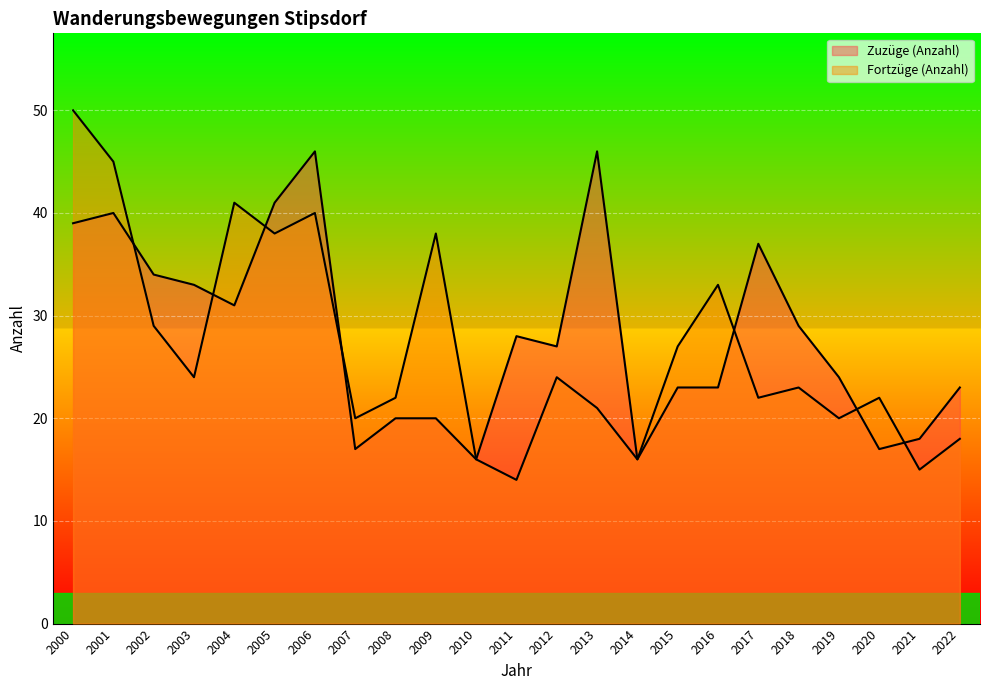

True or false: Fortzüge (Anzahl) has a value of 21 at 2014.

False